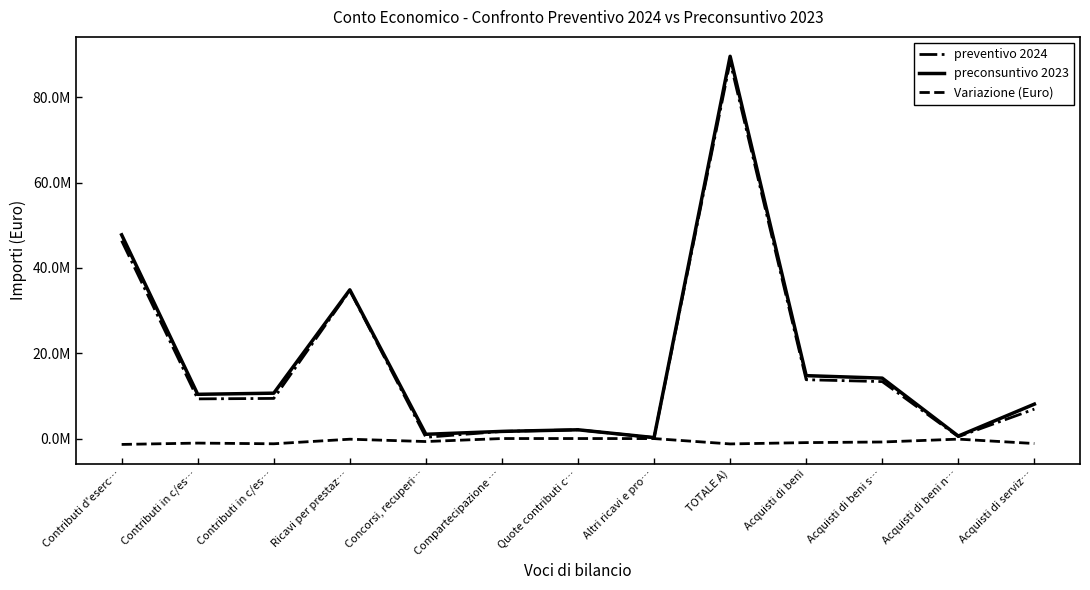

At which category does preconsuntivo 2023 reach its first local peak?

Ricavi per prestaz…